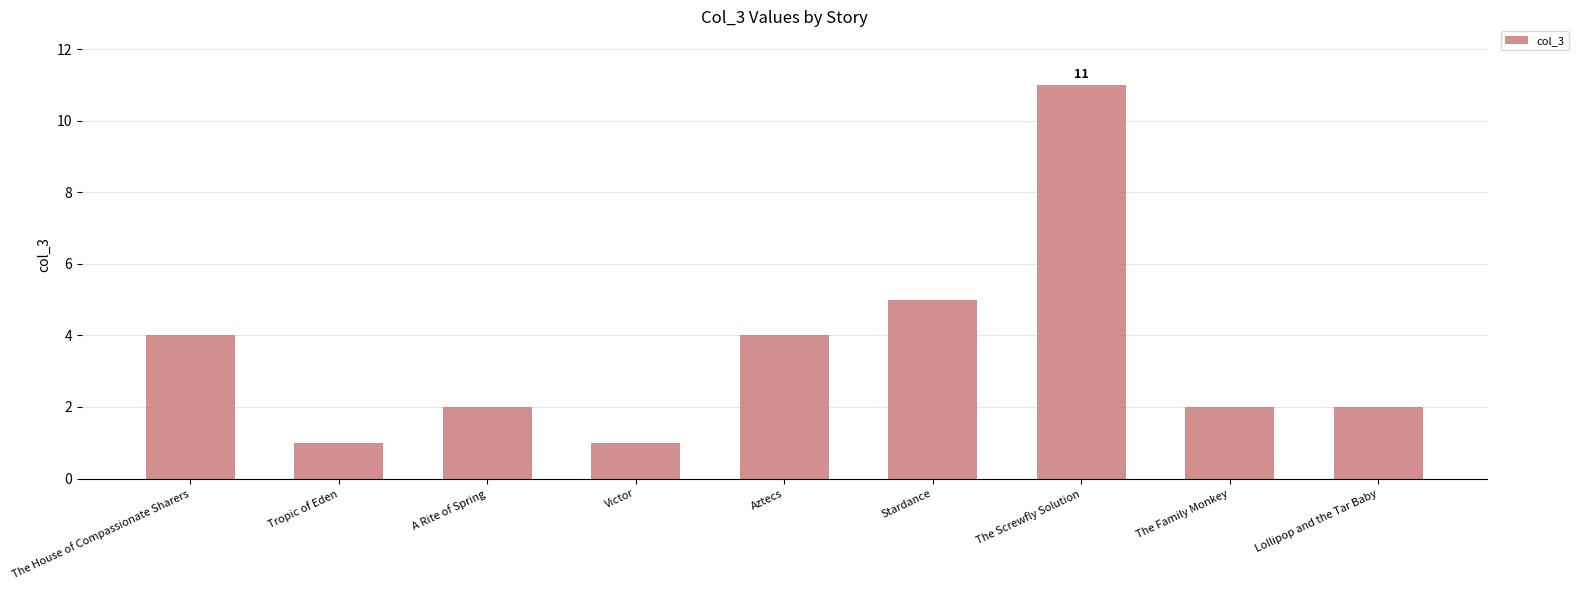

The chart shows a value of 11 at The Screwfly Solution. True or false?

True